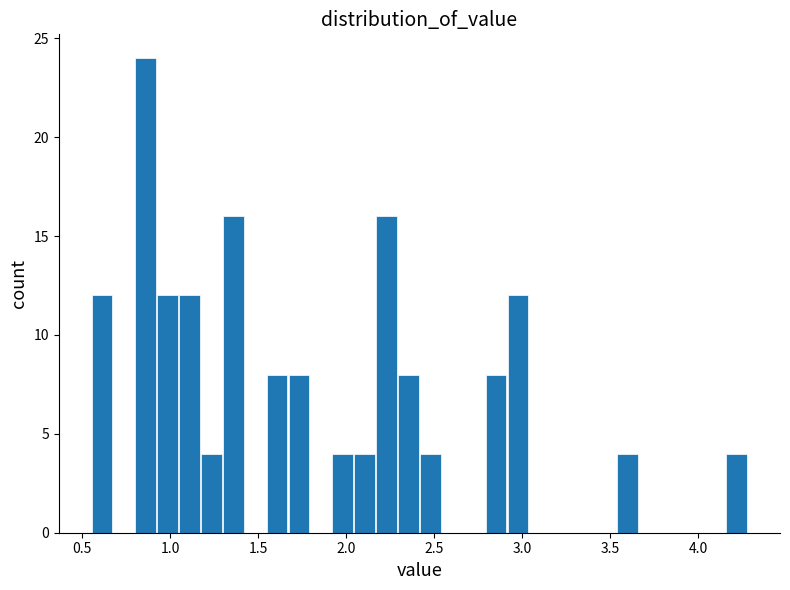

Read against the x-axis, roughly where is the centre of the tallest bar?

0.85